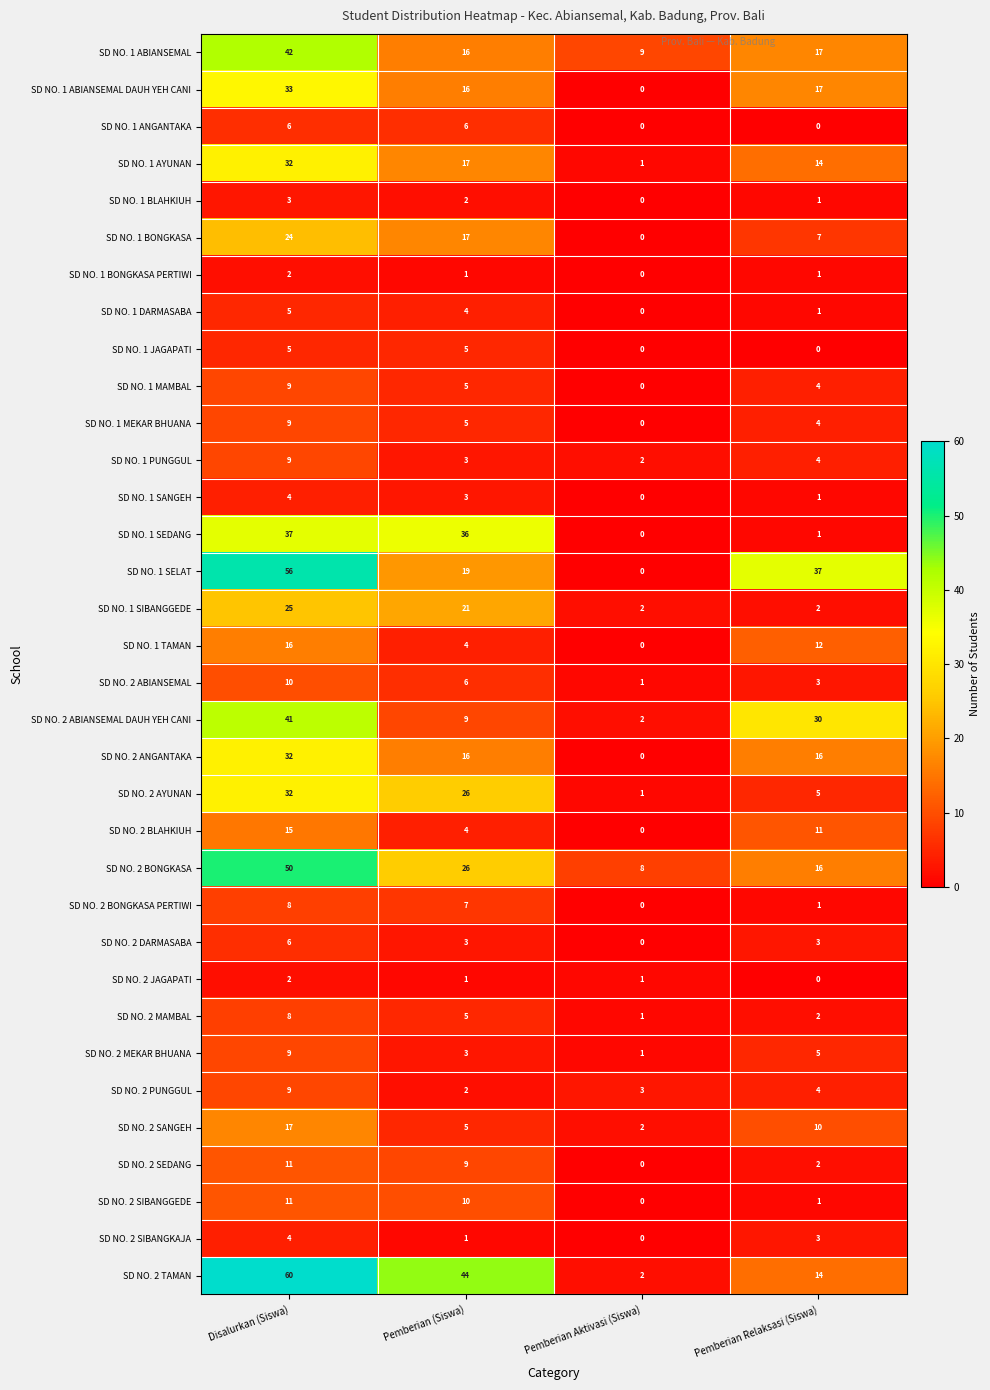

List the labels in order of SD NO. 1 PUNGGUL value, smallest first.

Pemberian Aktivasi (Siswa), Pemberian (Siswa), Pemberian Relaksasi (Siswa), Disalurkan (Siswa)